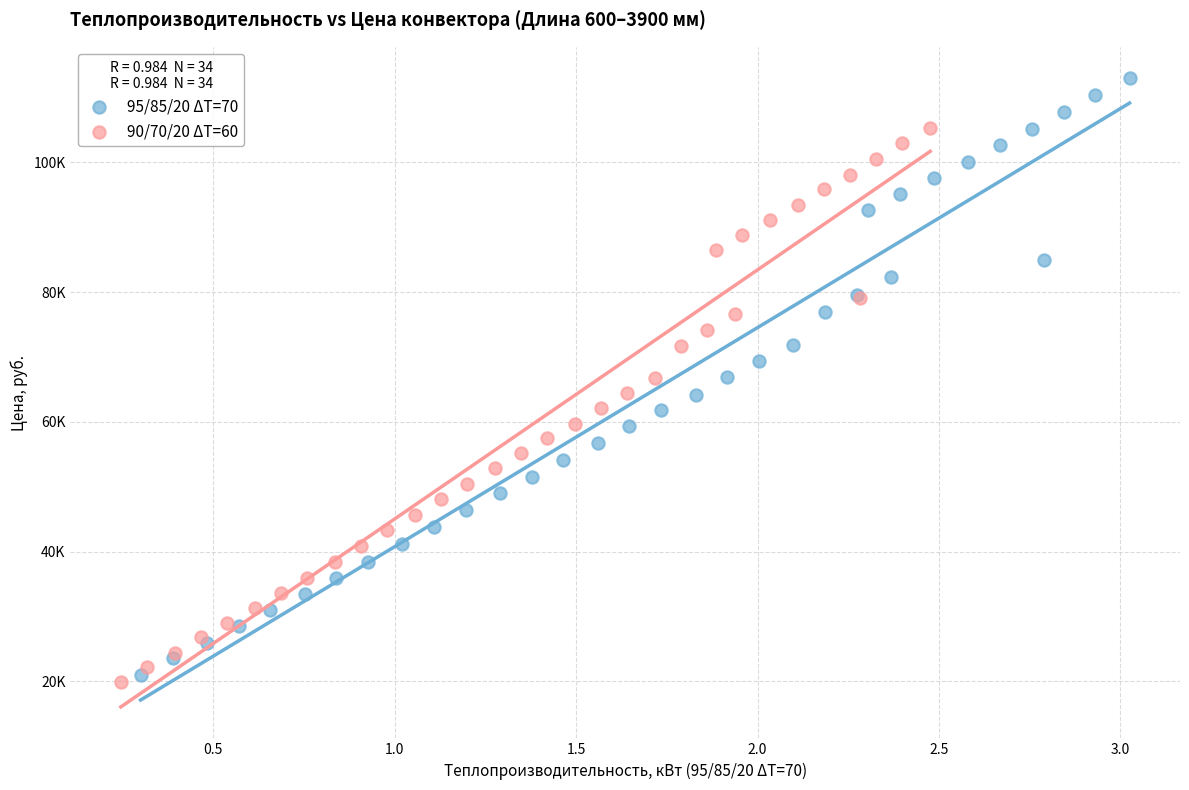

Which series reaches the minimum Y coordinate?

90/70/20 ΔT=60